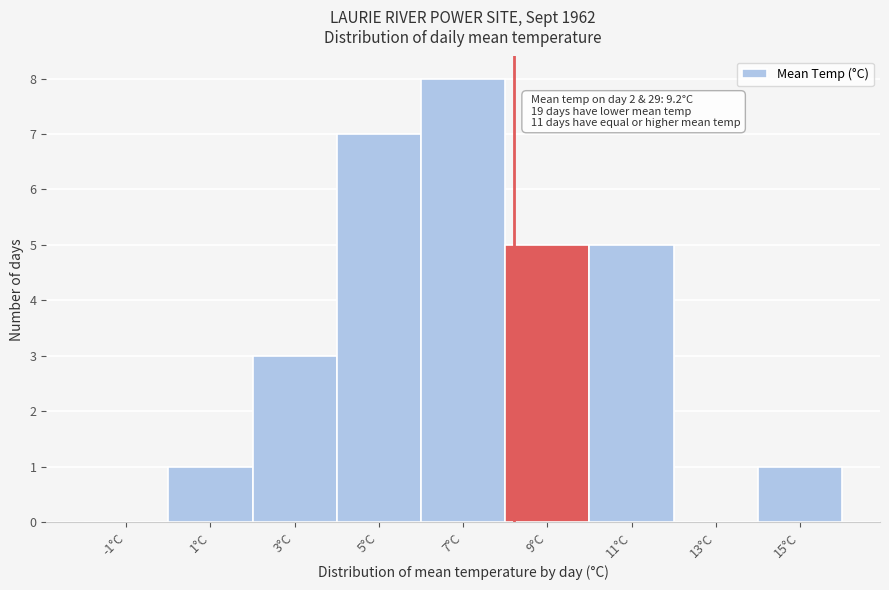

Reading left to right, list all the values displayed in this chart.

-1°C=0	1°C=1	3°C=3	5°C=7	7°C=8	9°C=5	11°C=5	13°C=0	15°C=1